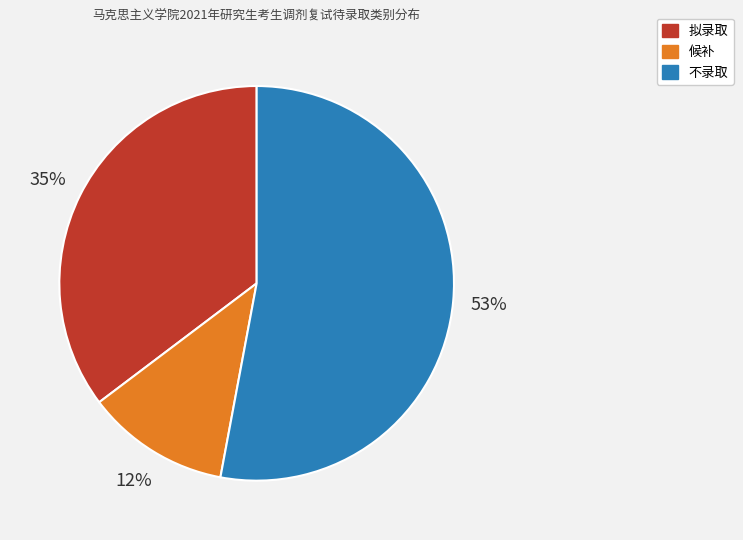

How many segments does this pie chart have?

3